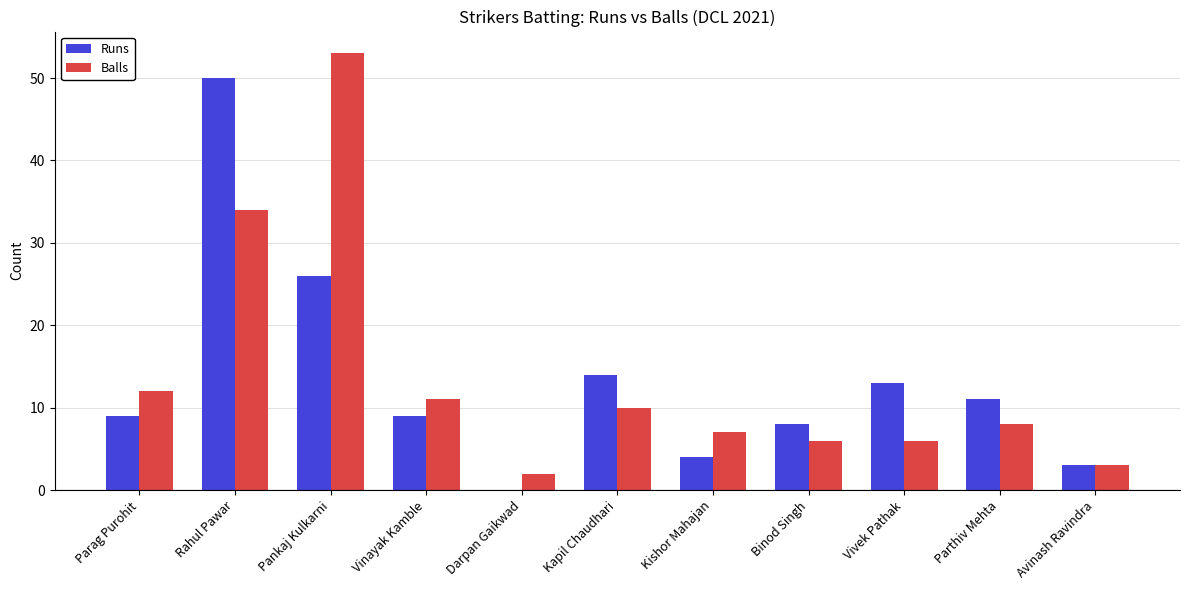

What is the greatest value displayed?

53